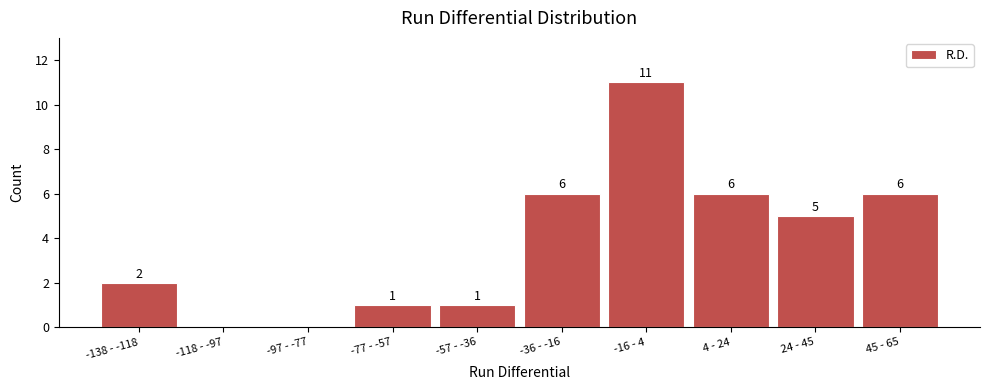

Reading left to right, transcribe all the data shown in this chart.

-138 - -118=2	-118 - -97=0	-97 - -77=0	-77 - -57=1	-57 - -36=1	-36 - -16=6	-16 - 4=11	4 - 24=6	24 - 45=5	45 - 65=6